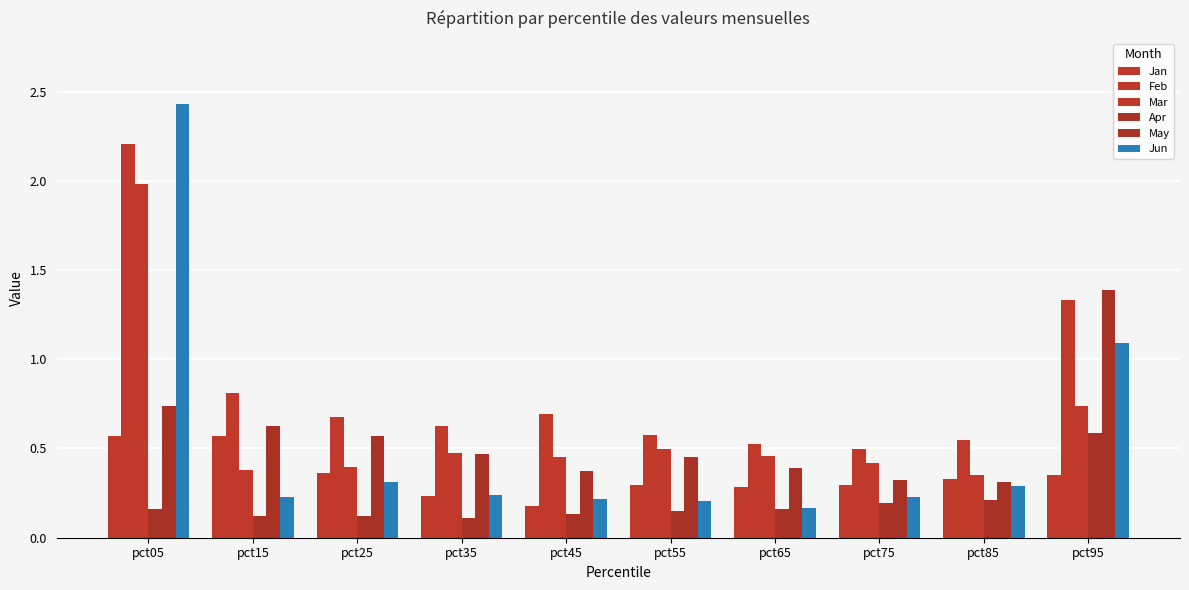

What is the maximum value shown in the chart?

2.4